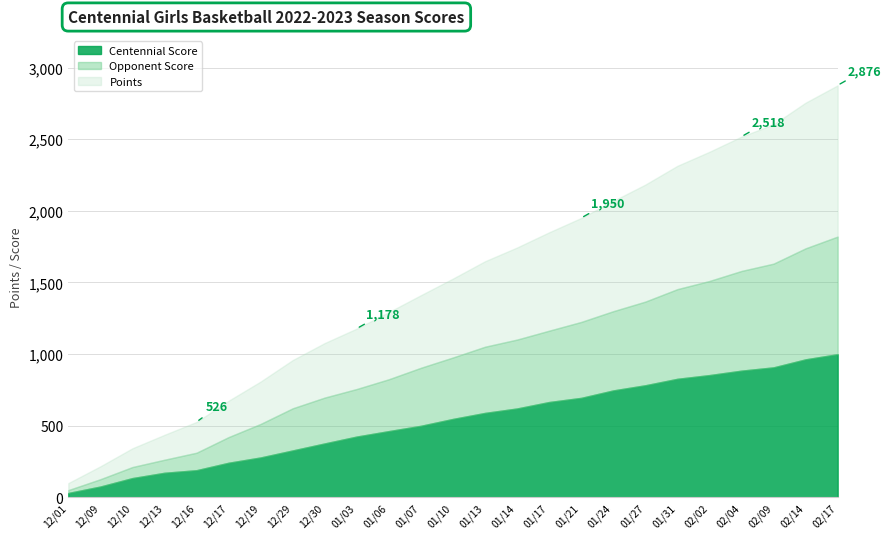

Does the chart display data point markers on the line(s)?

No